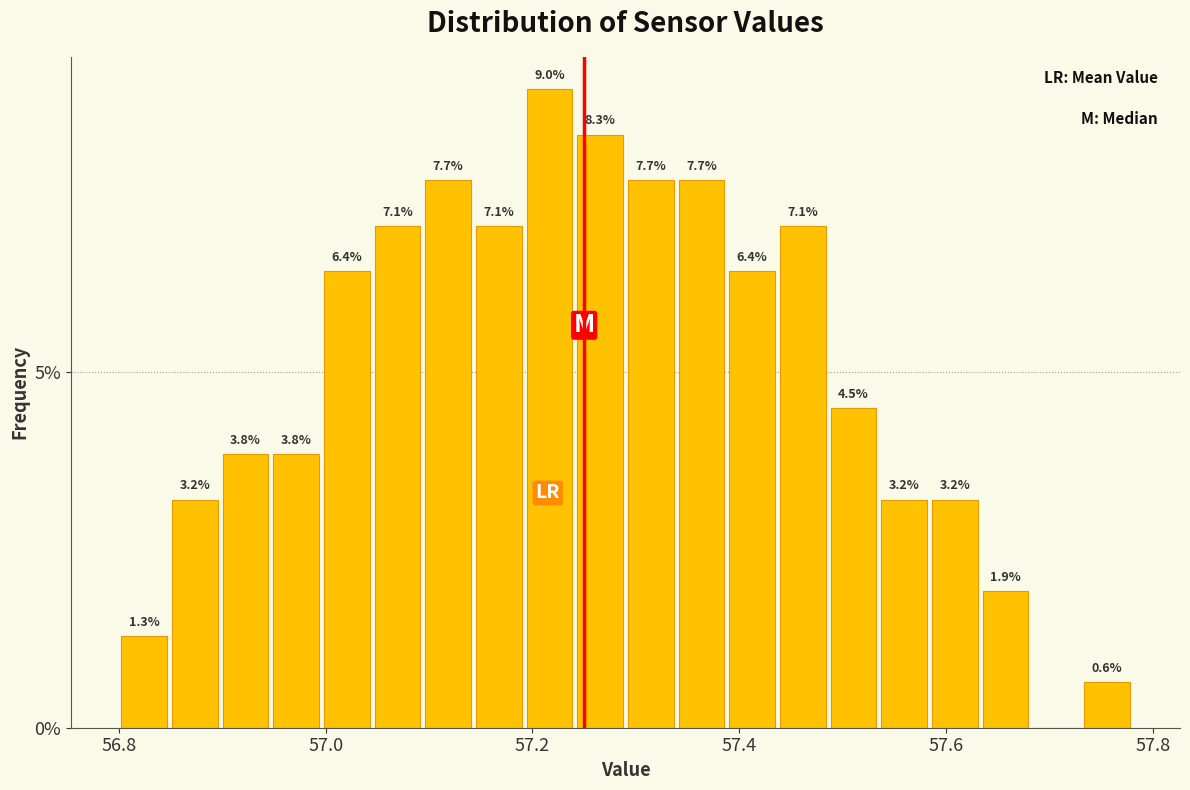

Read against the x-axis, roughly where is the centre of the tallest bar?

57.22